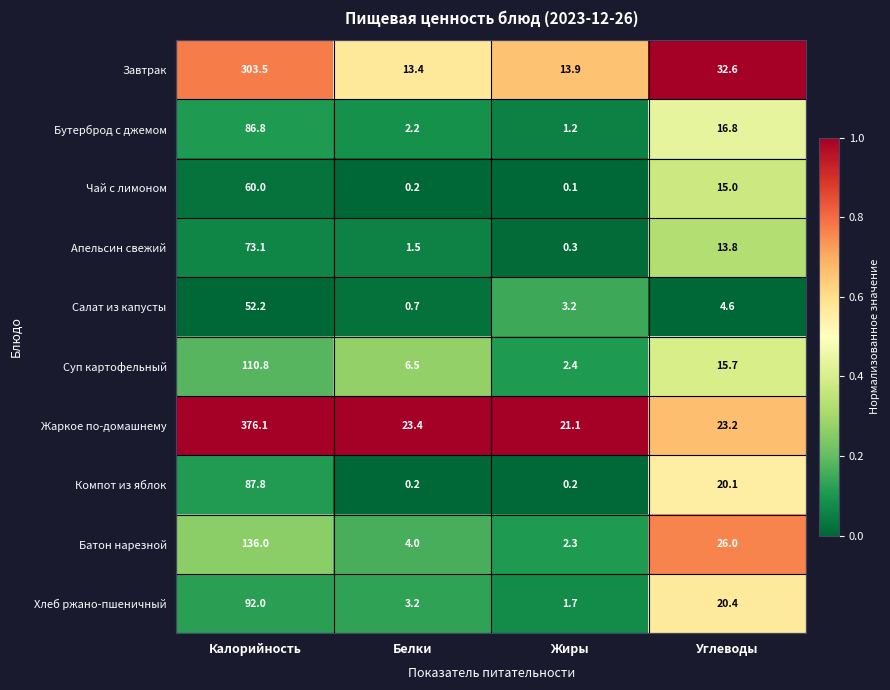

How many series are shown in this chart?

10